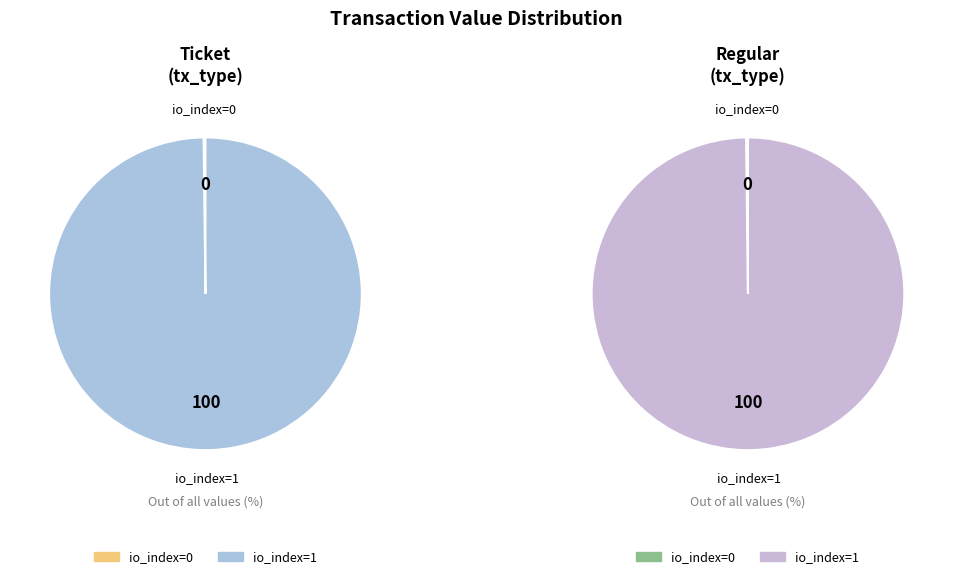

To the nearest percent, what is the combined percentage of io_index=1 and io_index=0?

100%